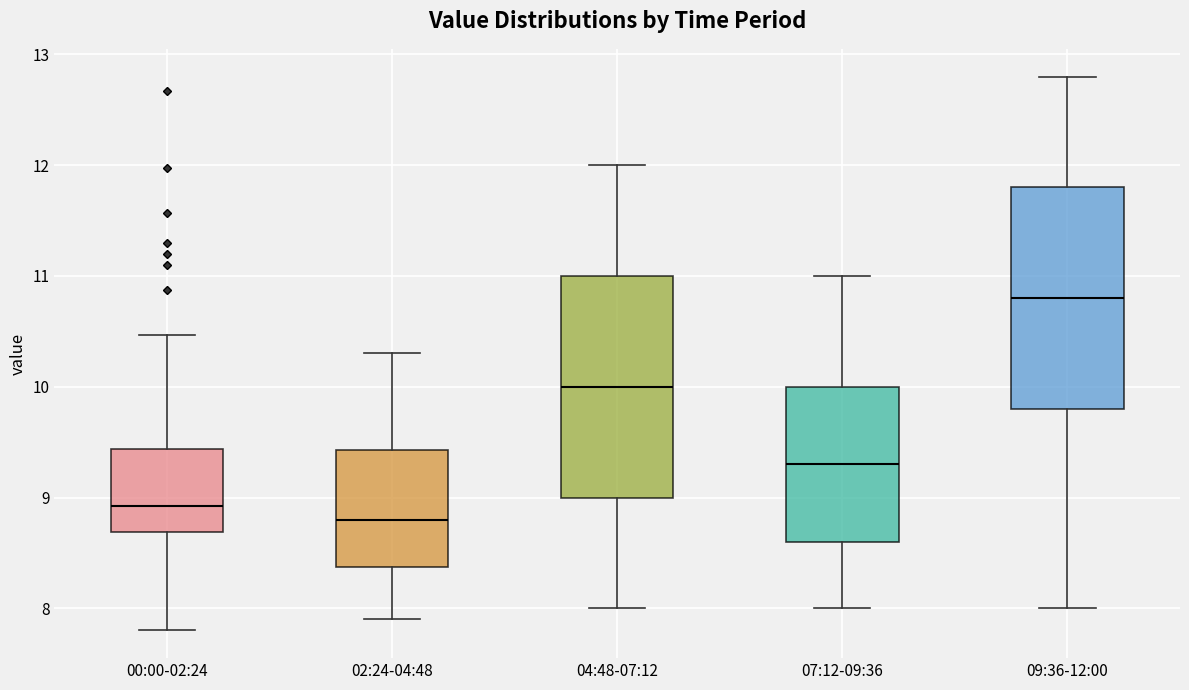

Which box's median line is the lowest?

02:24-04:48